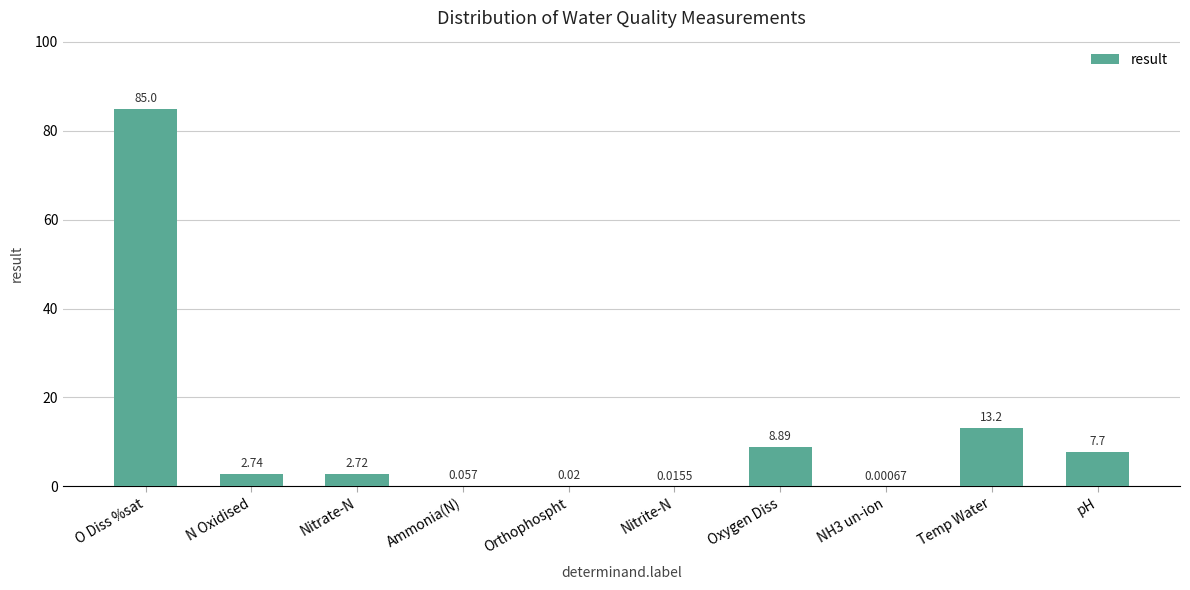

Where is the data nearest to the value 42?

Temp Water